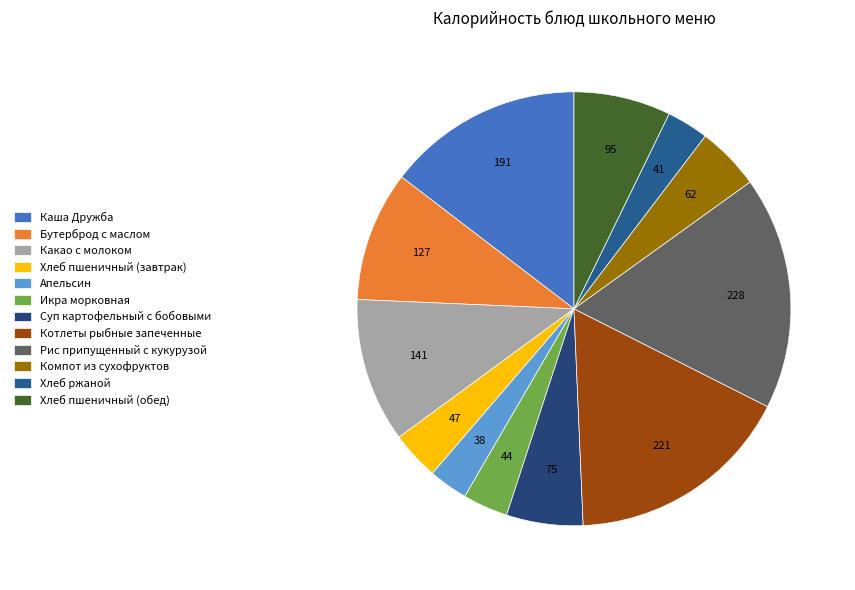

The Котлеты рыбные запеченные slice represents 26% of the pie. True or false?

False